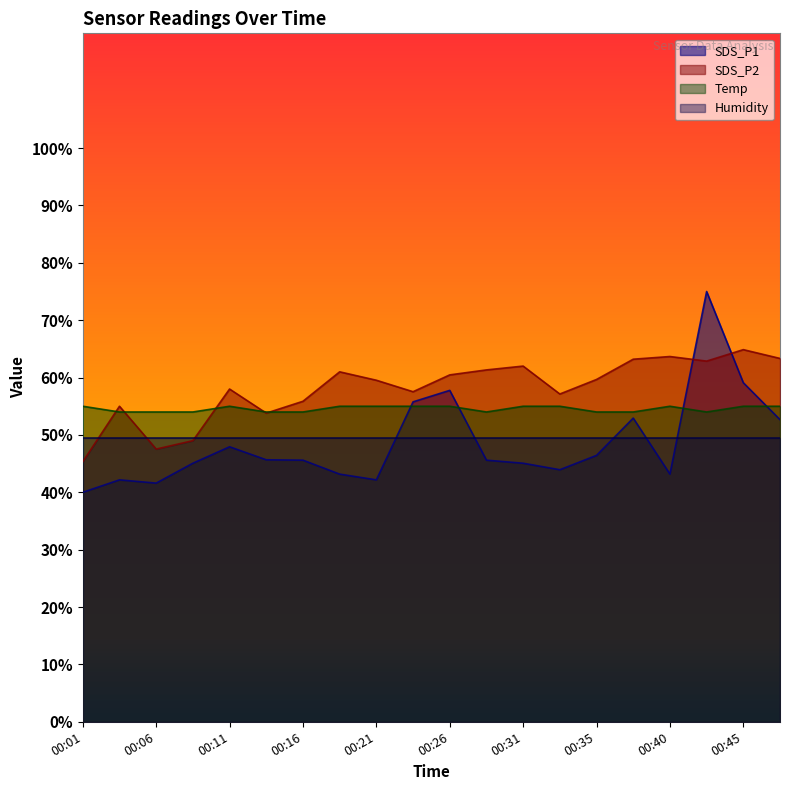

At which category does Temp reach its first local peak?

00:11